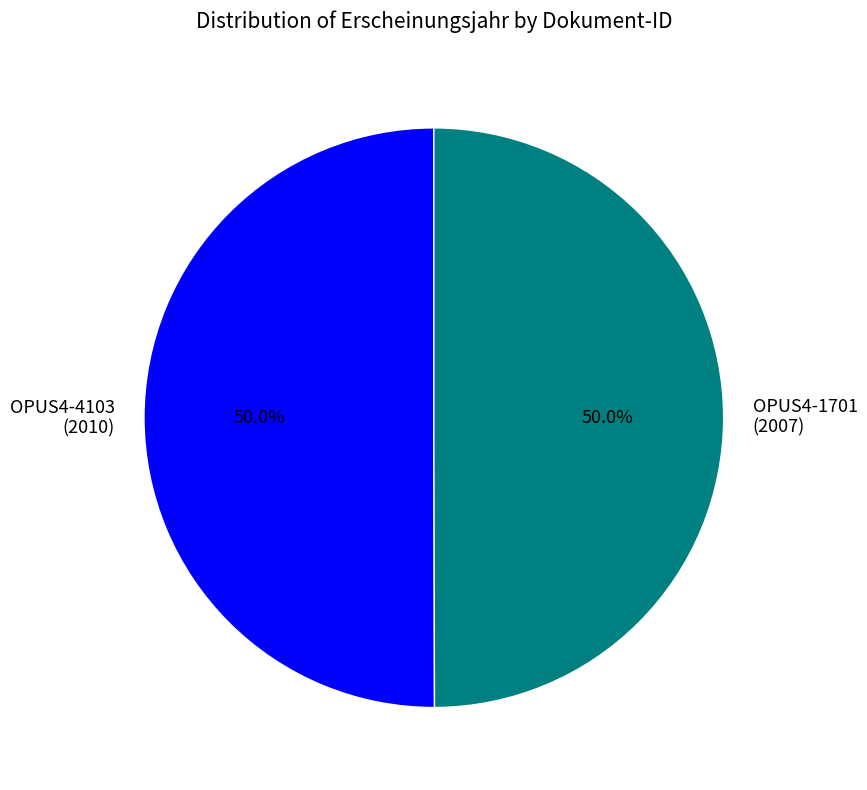

Is the sum of OPUS4-1701 (2007) and OPUS4-4103 (2010) greater than half?

Yes